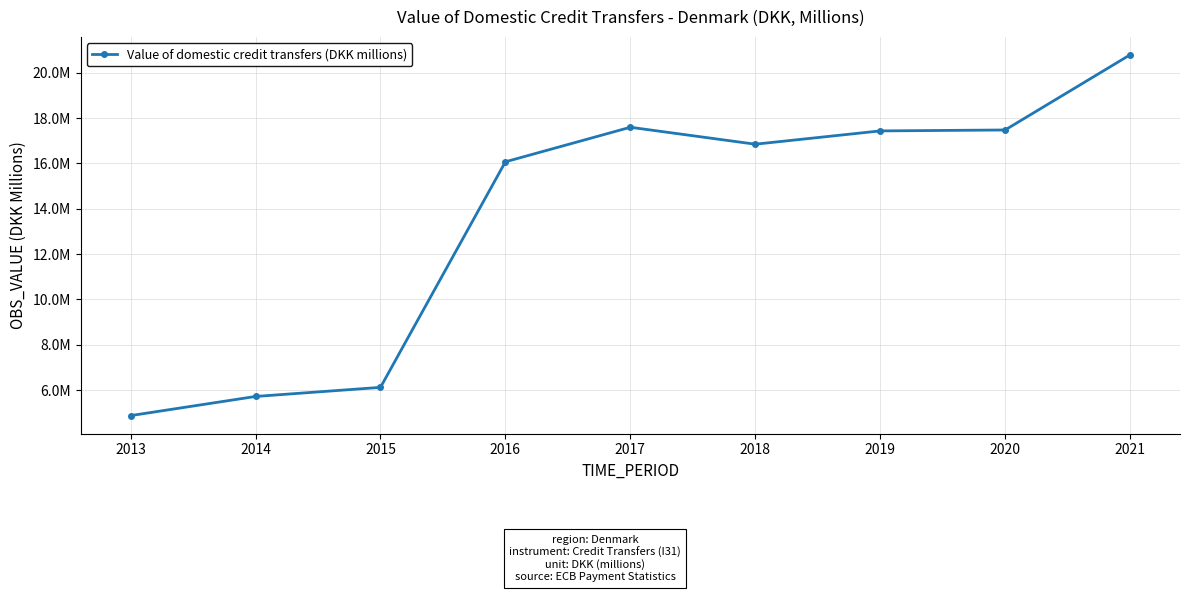

True or false: the data shows 1176226 at 2013.

False